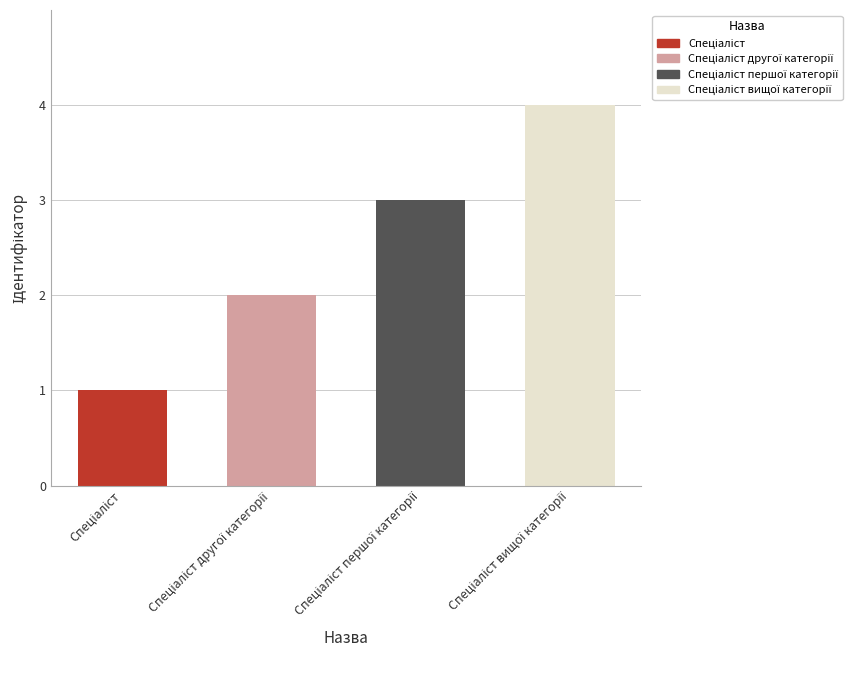

What is the greatest value displayed?

4